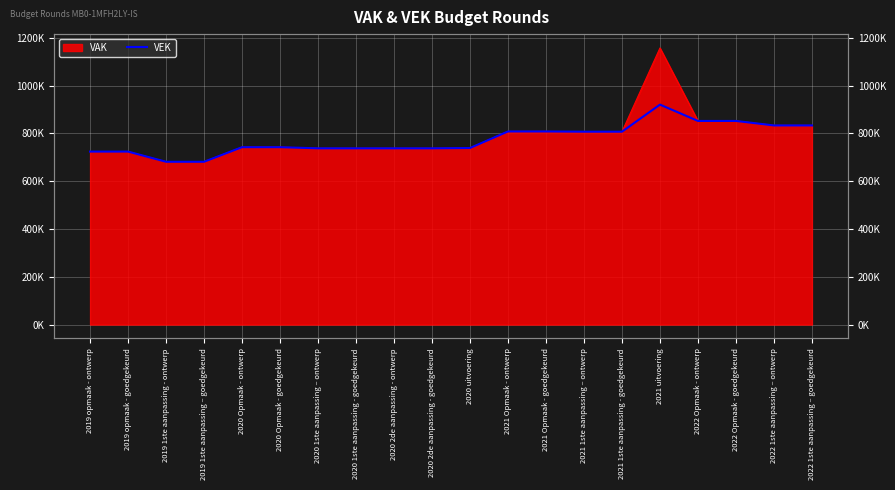

What is the value of the 15th point from the left?

807448